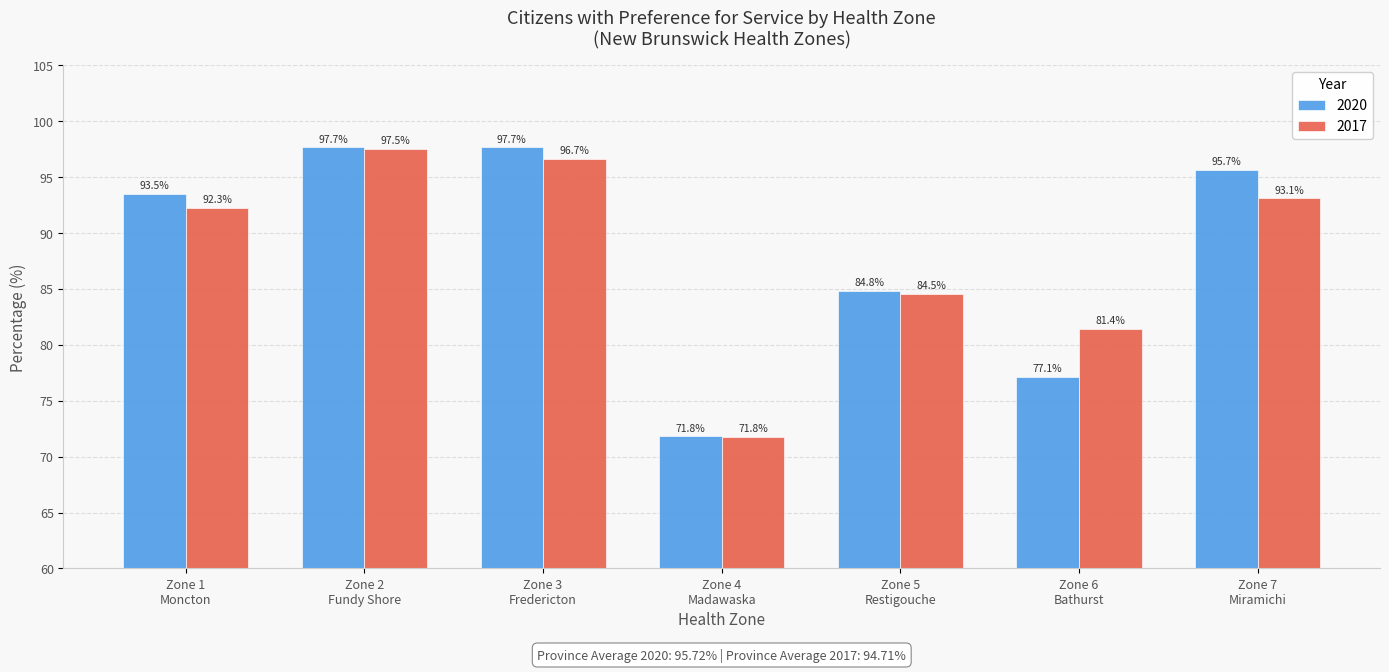

Reading right to left, transcribe all the data shown in this chart.

2020: 95.7	77.1	84.8	71.8	97.7	97.7	93.5
2017: 93.1	81.4	84.5	71.8	96.7	97.5	92.3